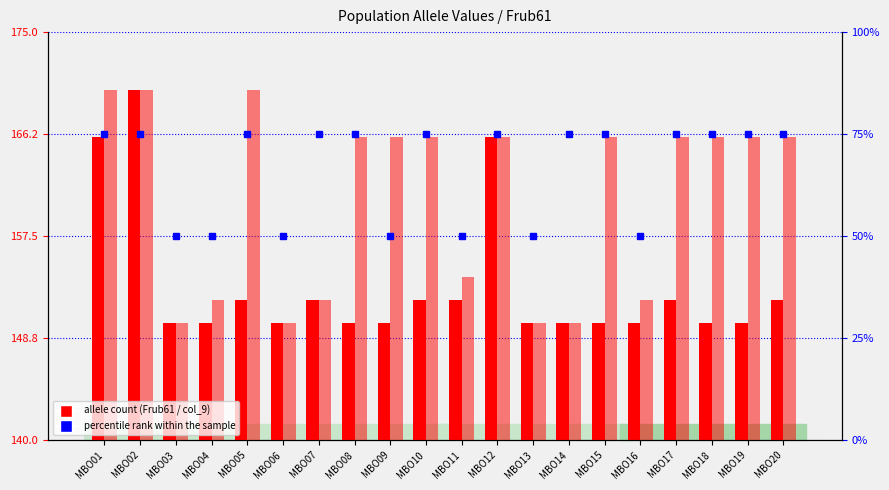

What is the value of the col_9 (allele 2) bar at the 19th from the left?

166